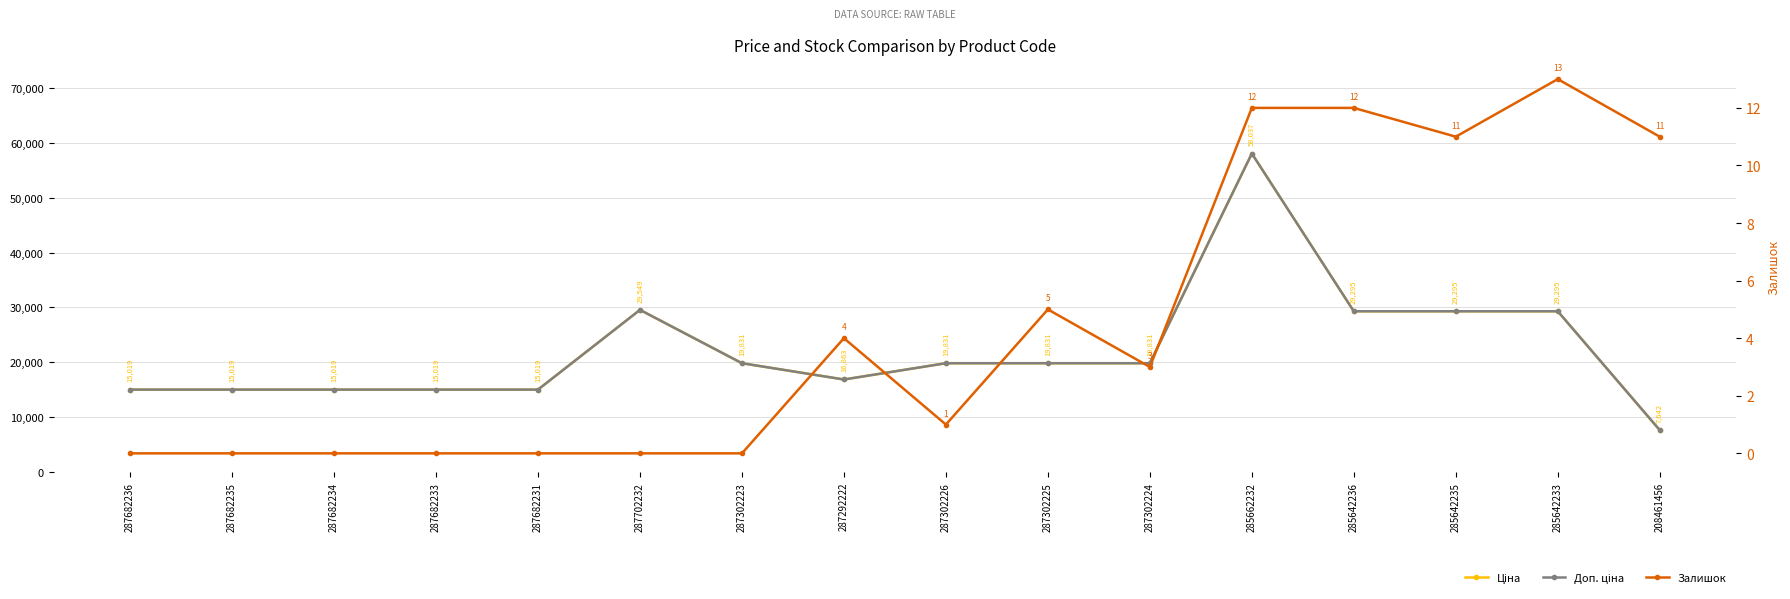

The Залишок series shows 11.0 at 285642235. True or false?

True